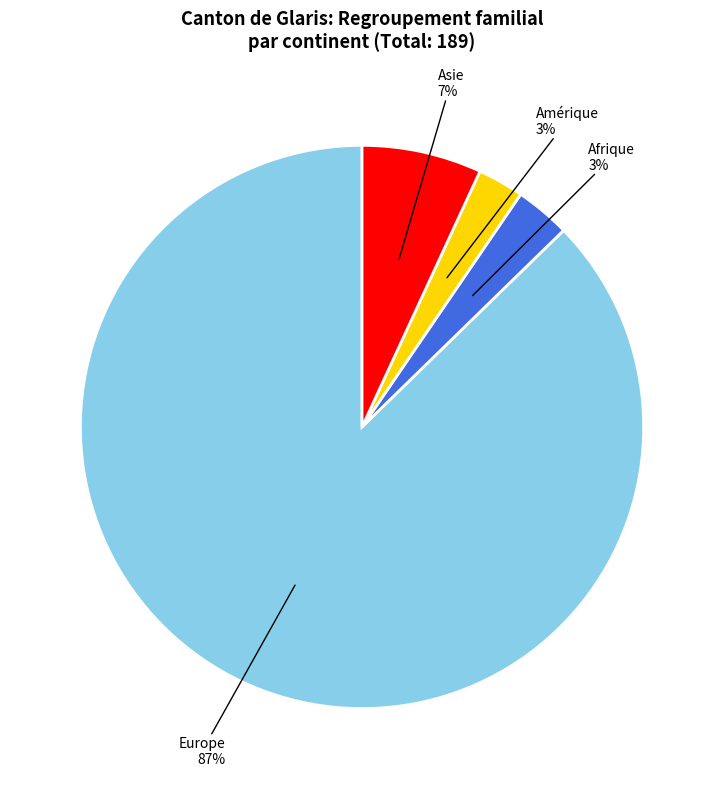

Is there any slice that represents more than half of the pie?

Yes